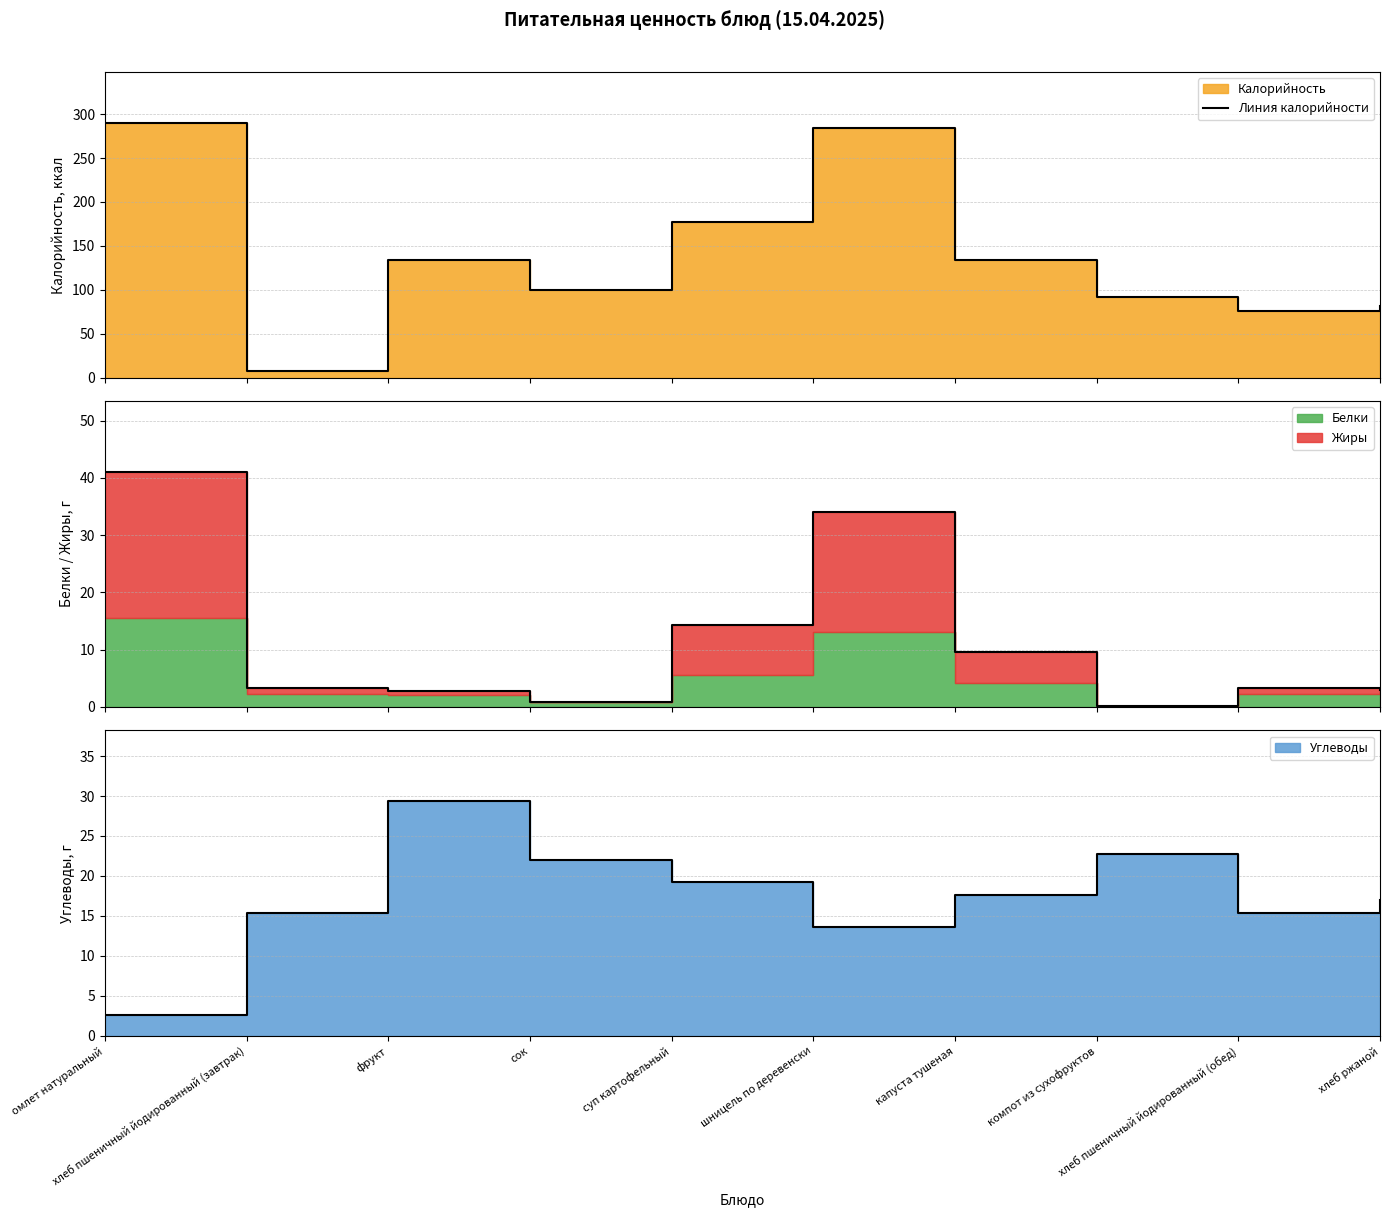

What is the sum of all values?

1376.9